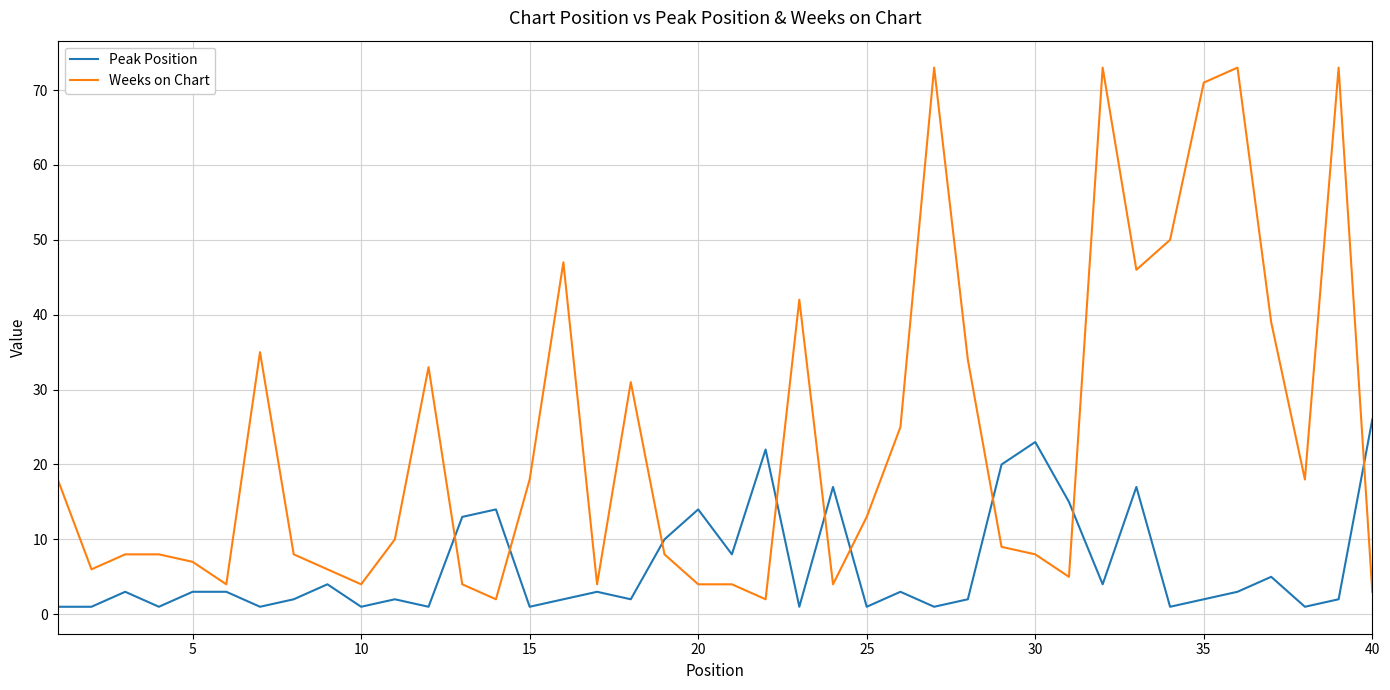

After their last crossing, which series has the higher values: Weeks on Chart or Peak Position?

Peak Position